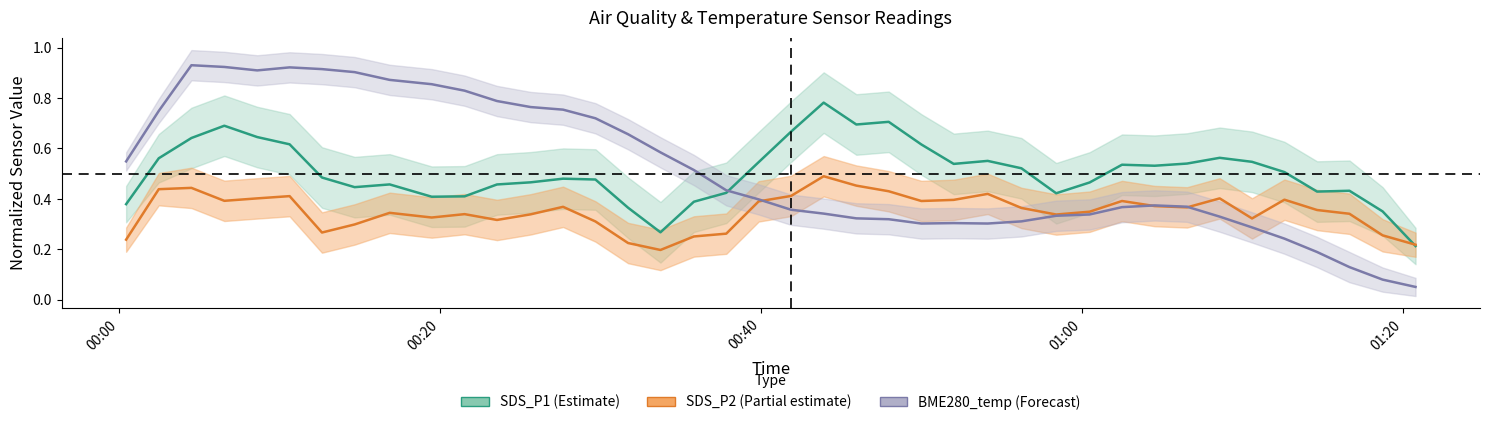

What is the difference between the maximum and minimum values in the BME280_temp center series?

0.9